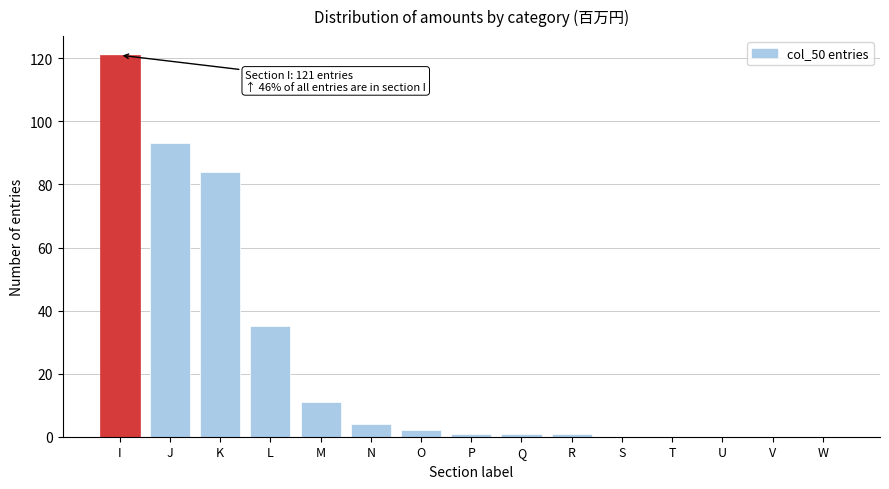

What is the greatest value displayed?

121